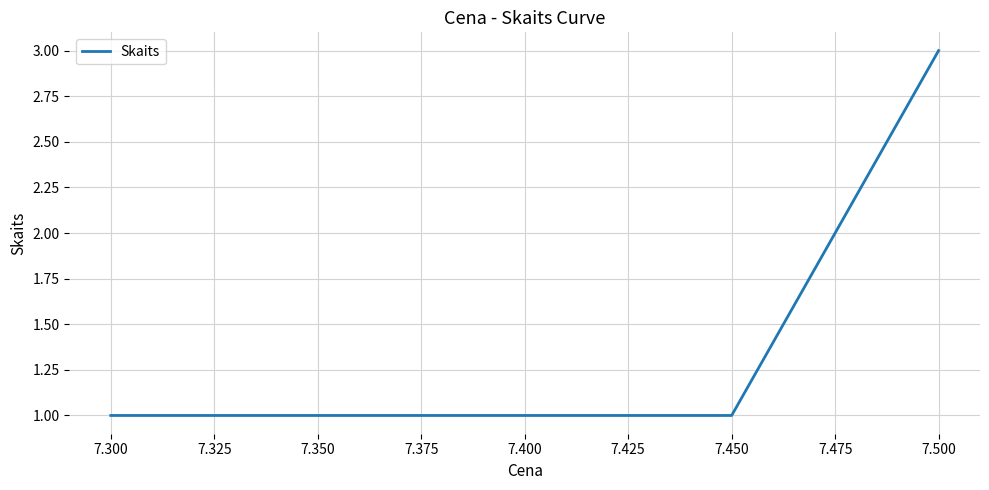

True or false: the data shows 1 at 7.300.

True